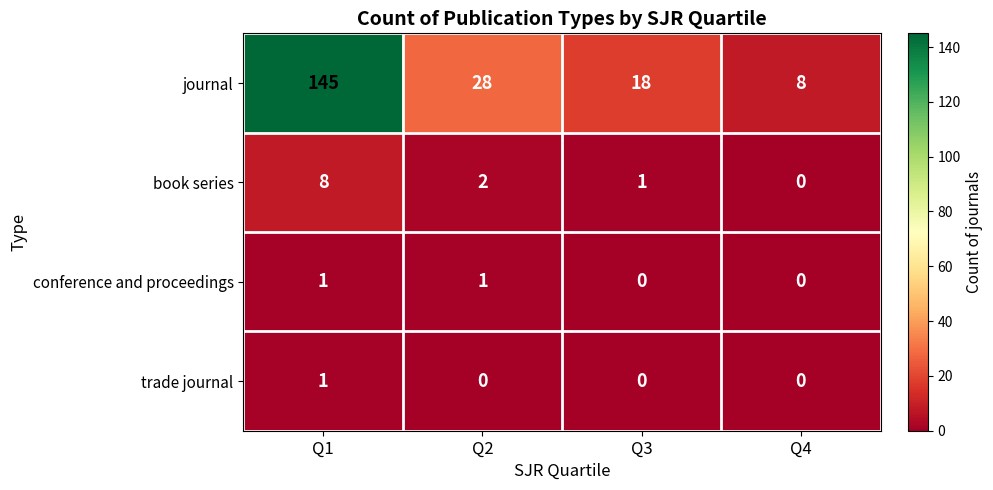

Which label corresponds to the largest value in the chart?

Q1